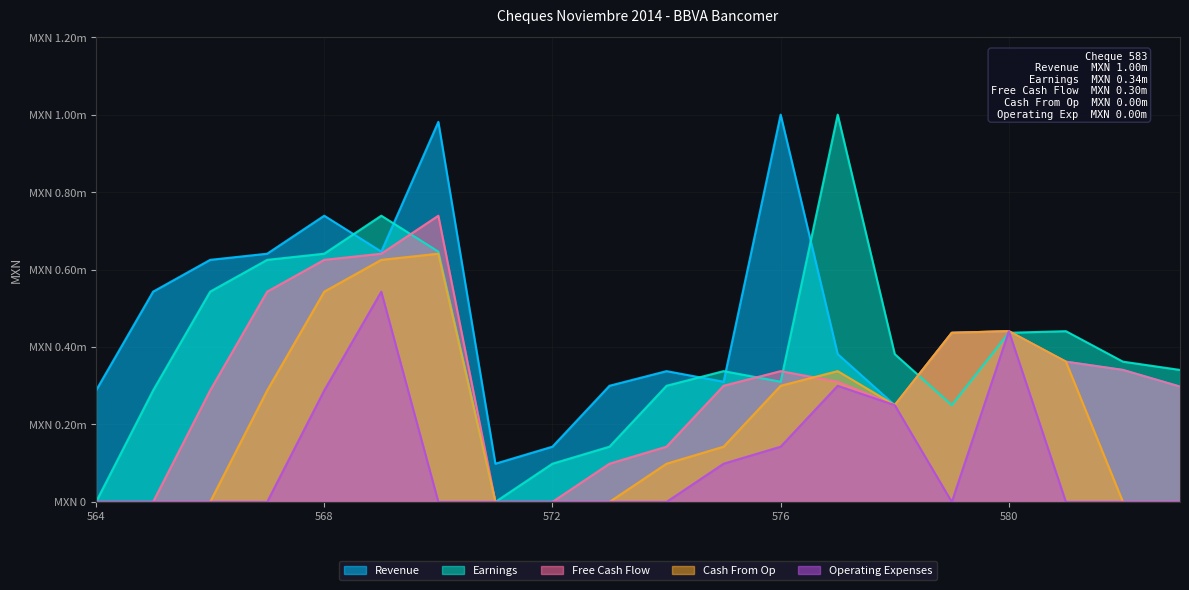

What is the total value across all series at 576?

2090474